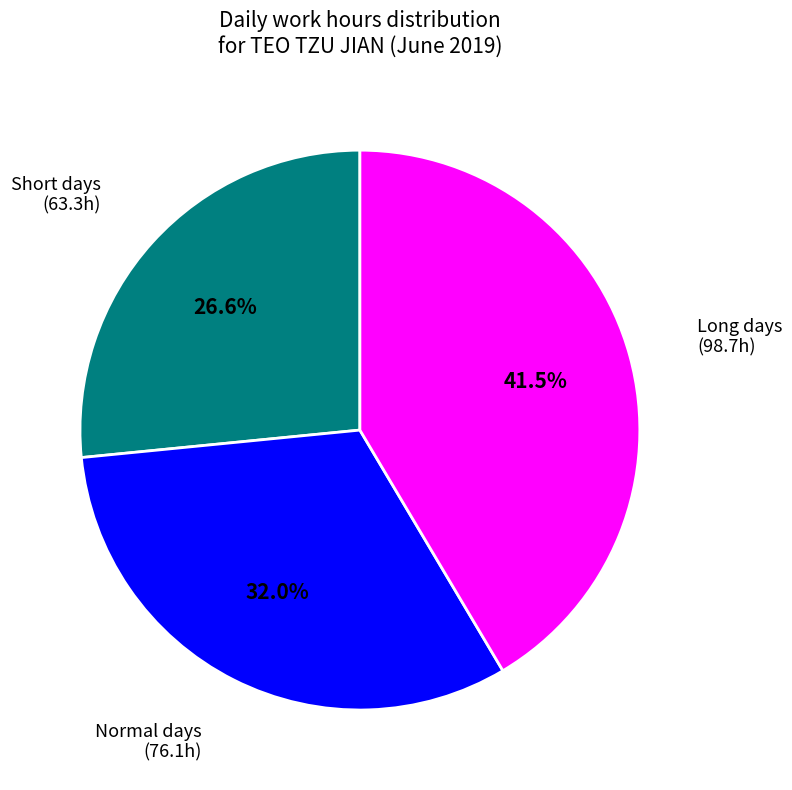

Is there any slice that represents more than half of the pie?

No